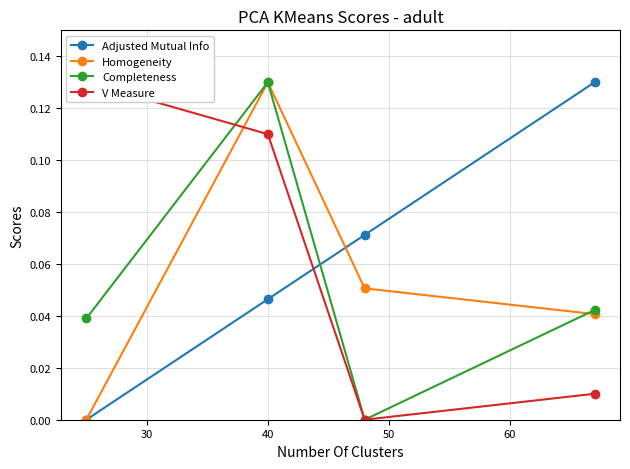

What are all the series names shown in the legend?

Adjusted Mutual Info, Homogeneity, Completeness, V Measure